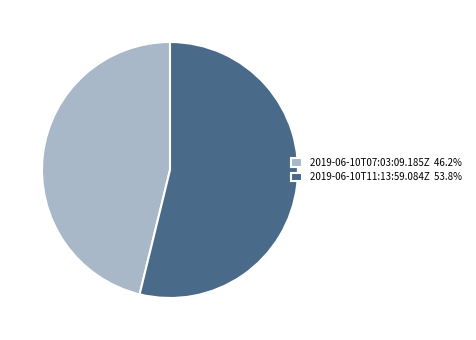

Which slice is the largest?

2019-06-10T11:13:59.084Z